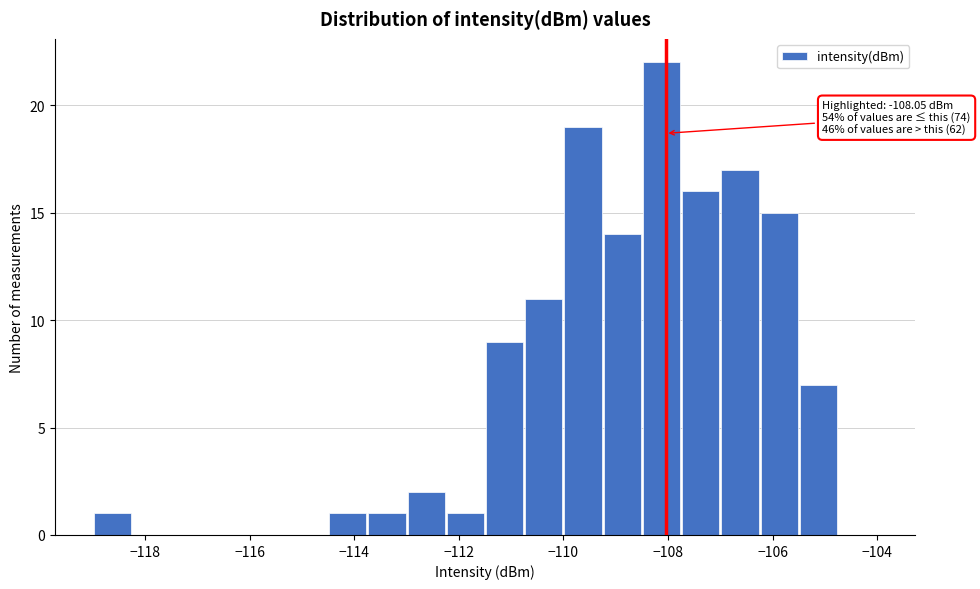

Around what value on the x-axis is the tallest bar? Give the approximate position of its centre, as read against the axis.

-108.2